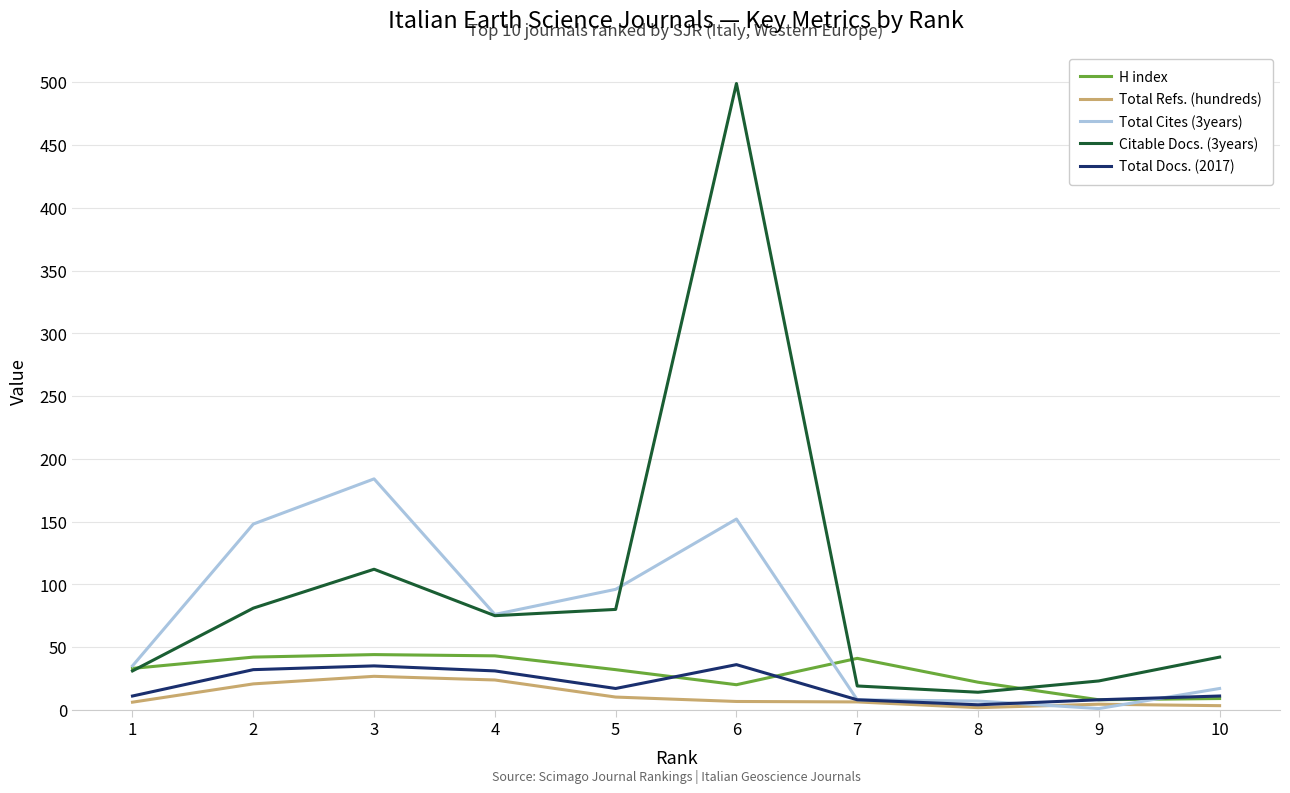

Which series has the largest total across all categories?

Citable Docs. (3years)